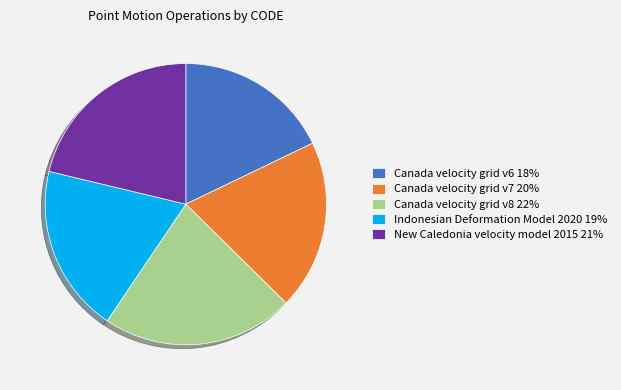

What is the ratio of the value at Canada velocity grid v7 to the value at Canada velocity grid v8?

0.9